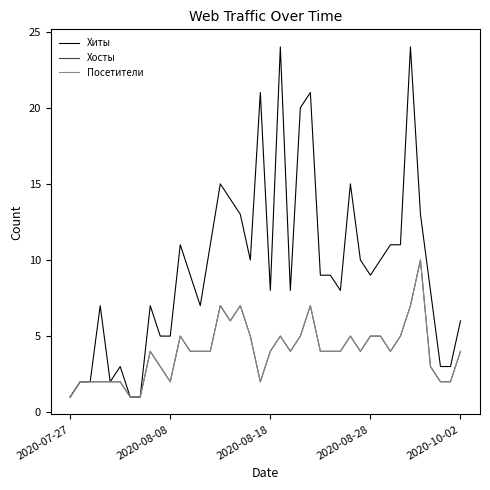

Is this an area chart (filled region under the line)?

No